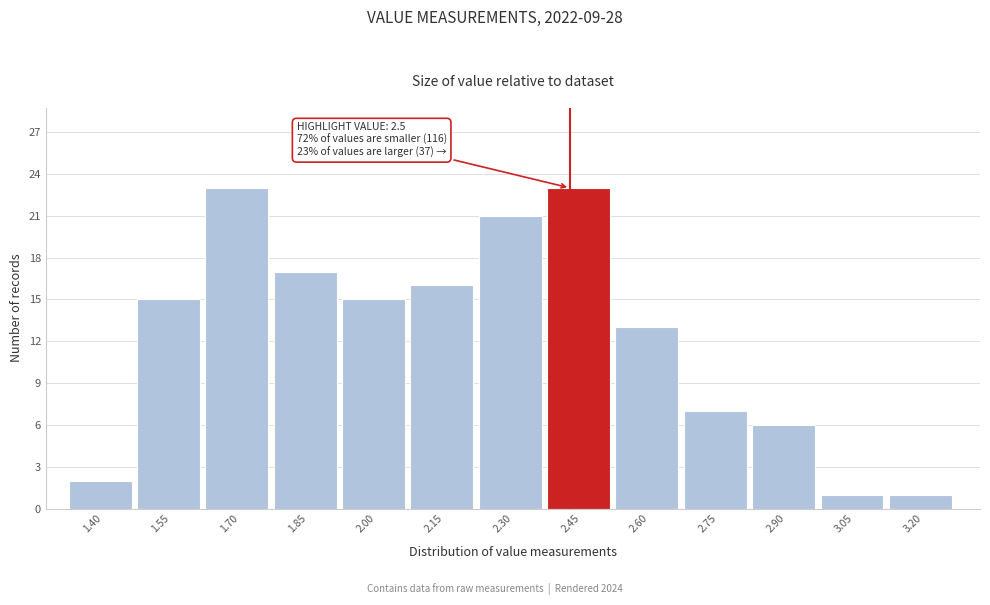

Reading left to right, extract all data points from this chart.

2	15	23	17	15	16	21	23	13	7	6	1	1